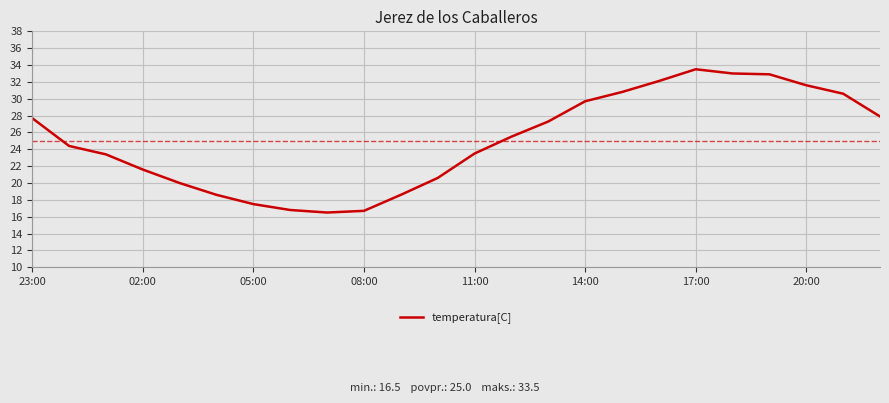

What is the maximum value shown in the chart?

33.5